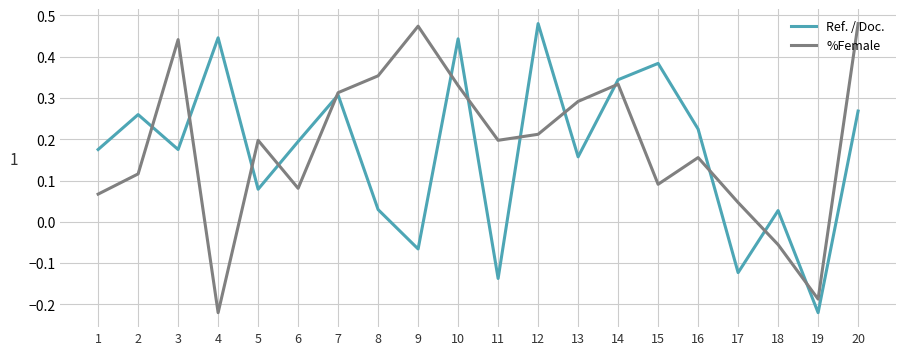

What is the total value across all series at 20?

0.7